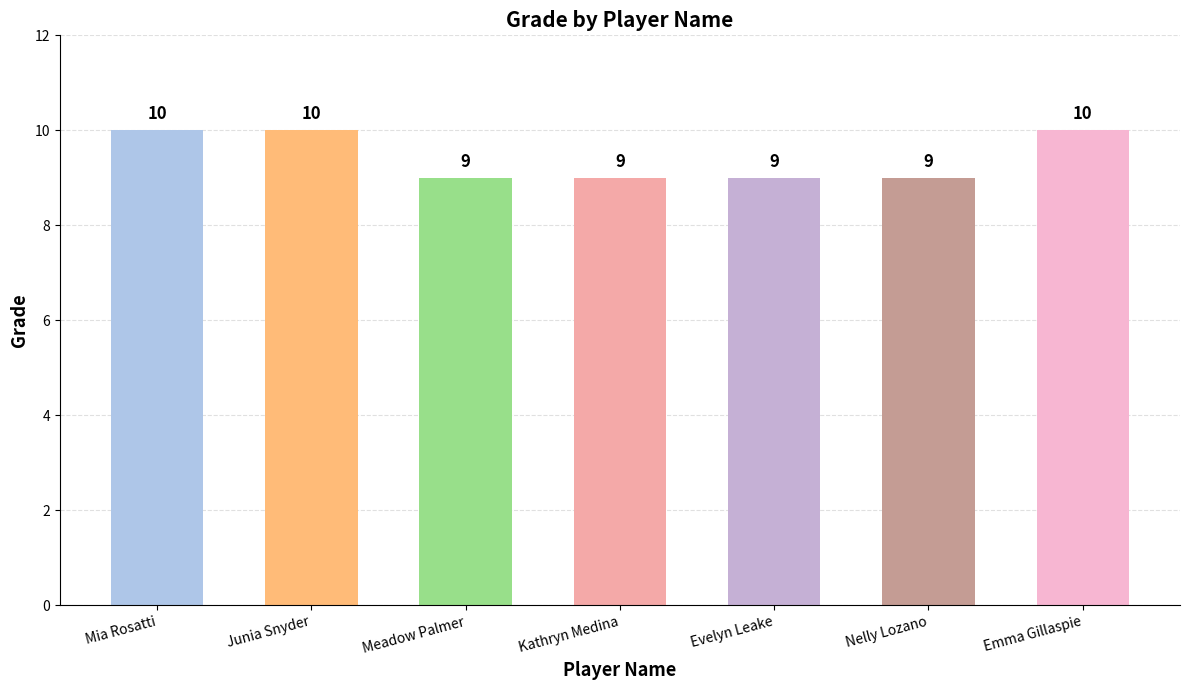

What is the value of the 3rd bar from the left?

9